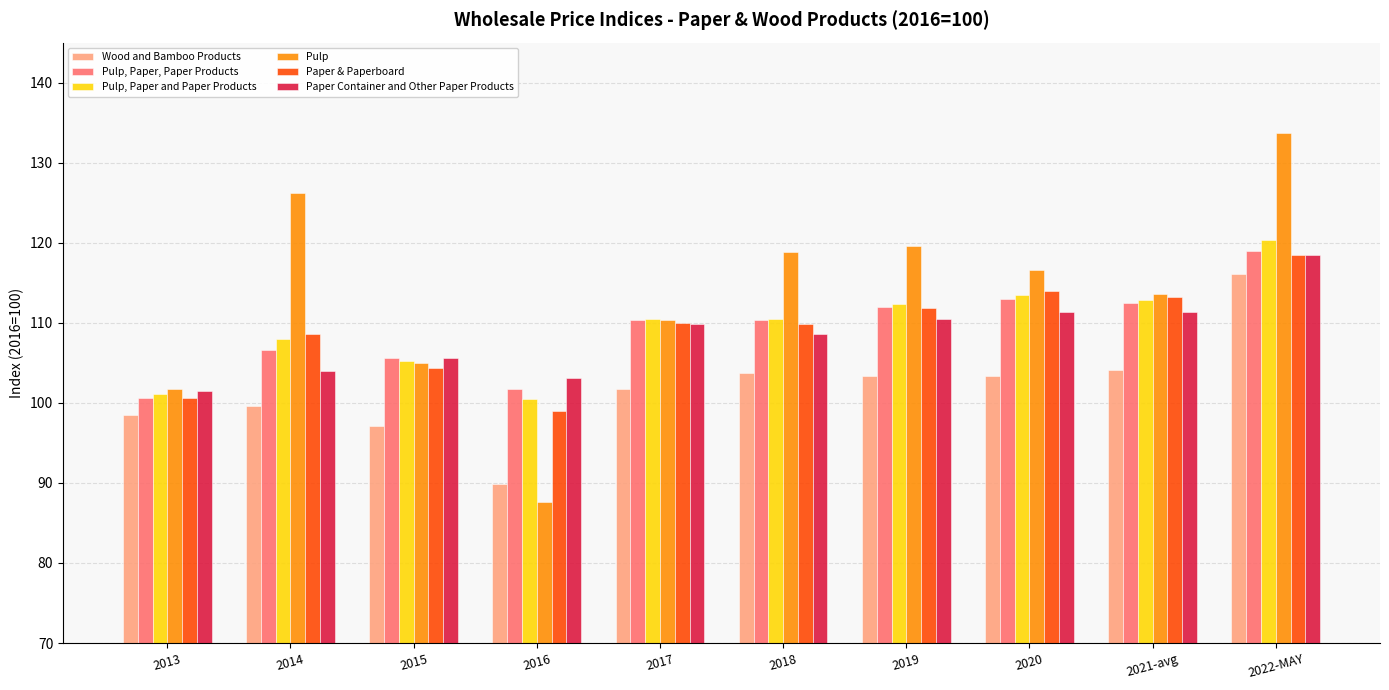

Which series has the widest spread of values?

Pulp